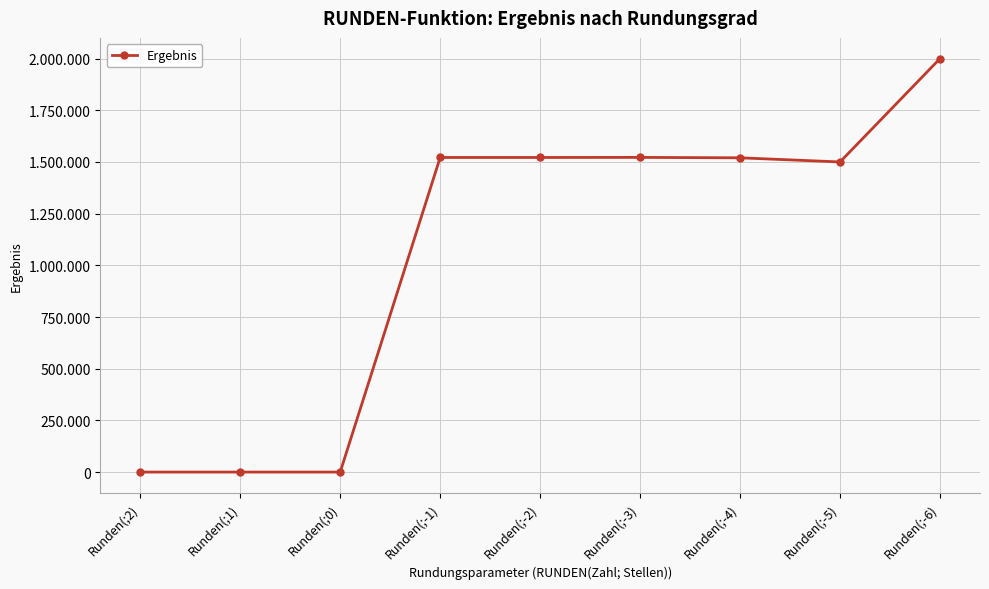

Is this an area chart (filled region under the line)?

No